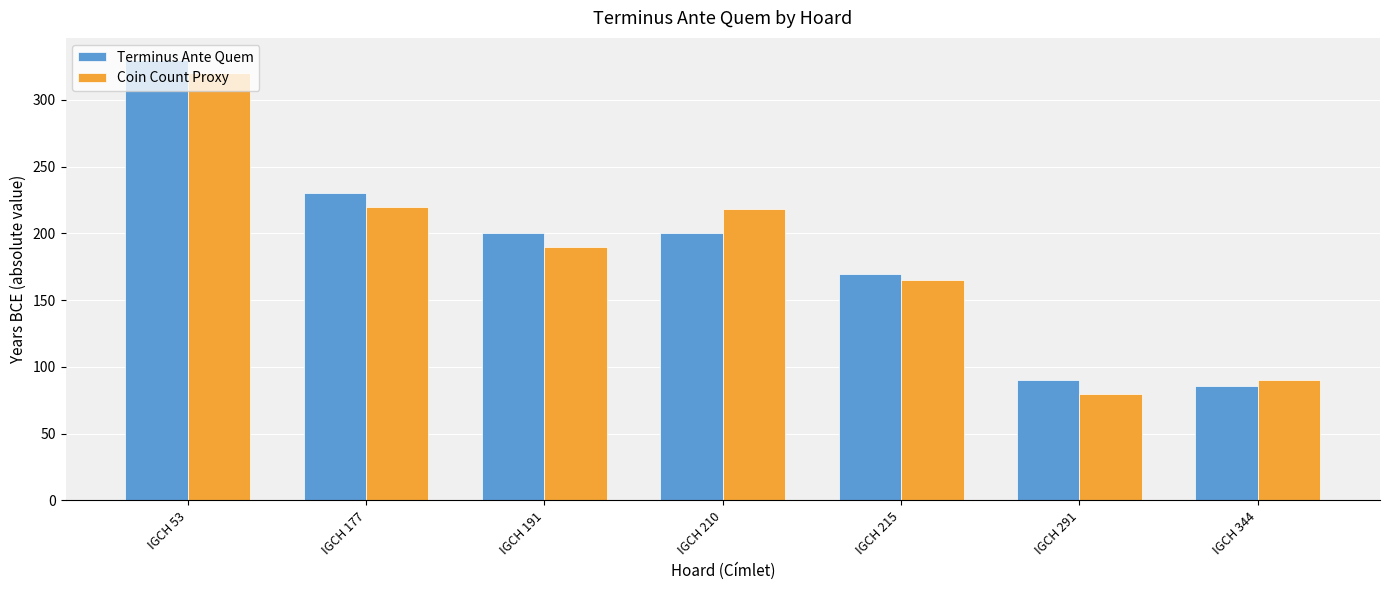

What is the difference between the Coin Count Proxy values at IGCH 215 and IGCH 291?

85